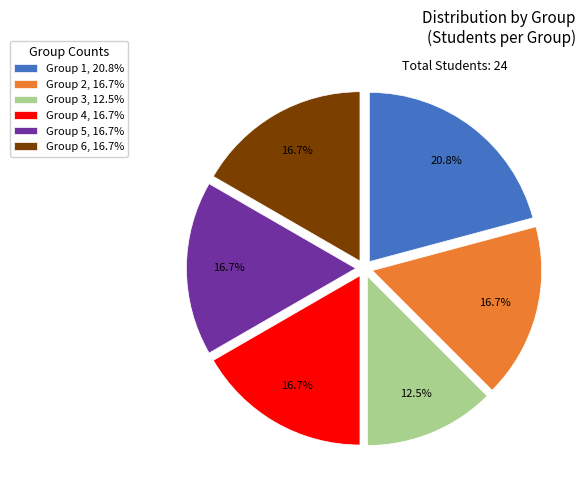

Which slice is the smallest?

Group 3, 12.5%